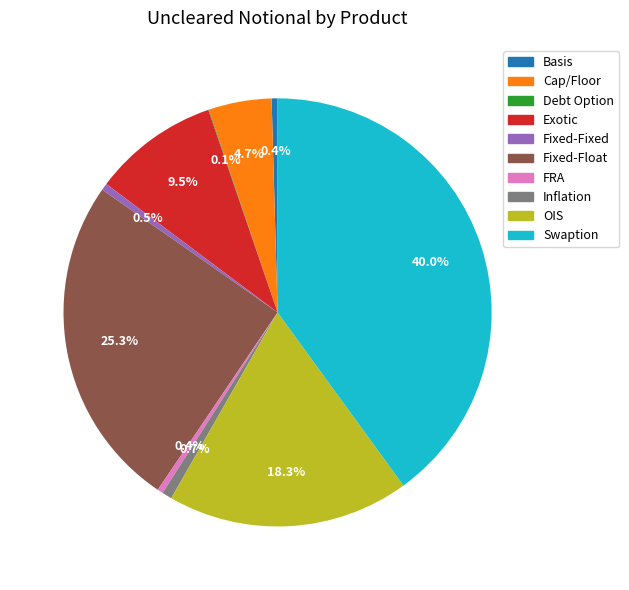

Which slice is the largest?

Swaption